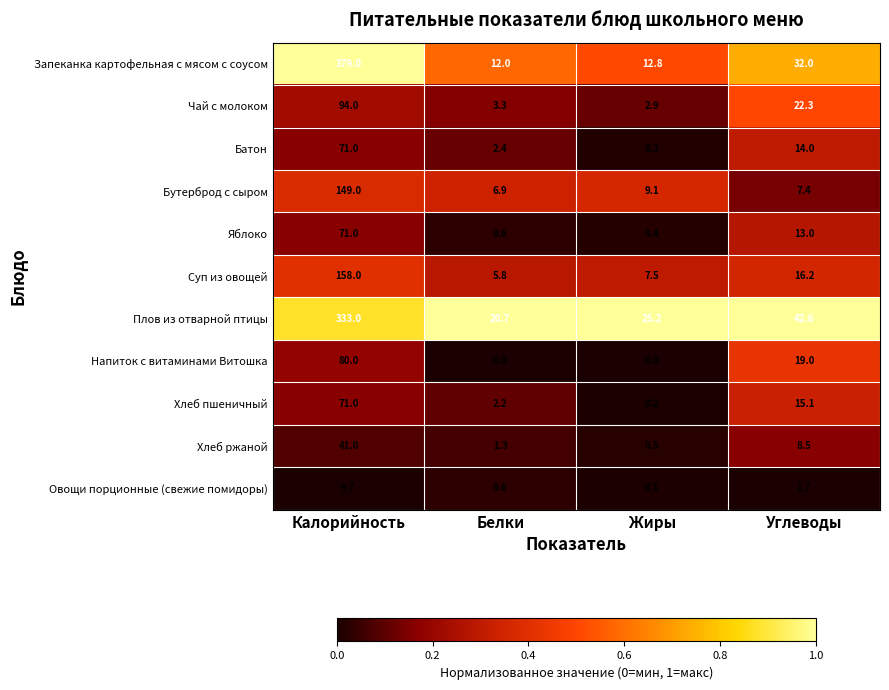

At Жиры, list the series in order from largest to smallest.

Плов из отварной птицы, Запеканка картофельная с мясом с соусом, Бутерброд с сыром, Суп из овощей, Чай с молоком, Хлеб ржаной, Яблоко, Батон, Хлеб пшеничный, Овощи порционные (свежие помидоры), Напиток с витаминами Витошка